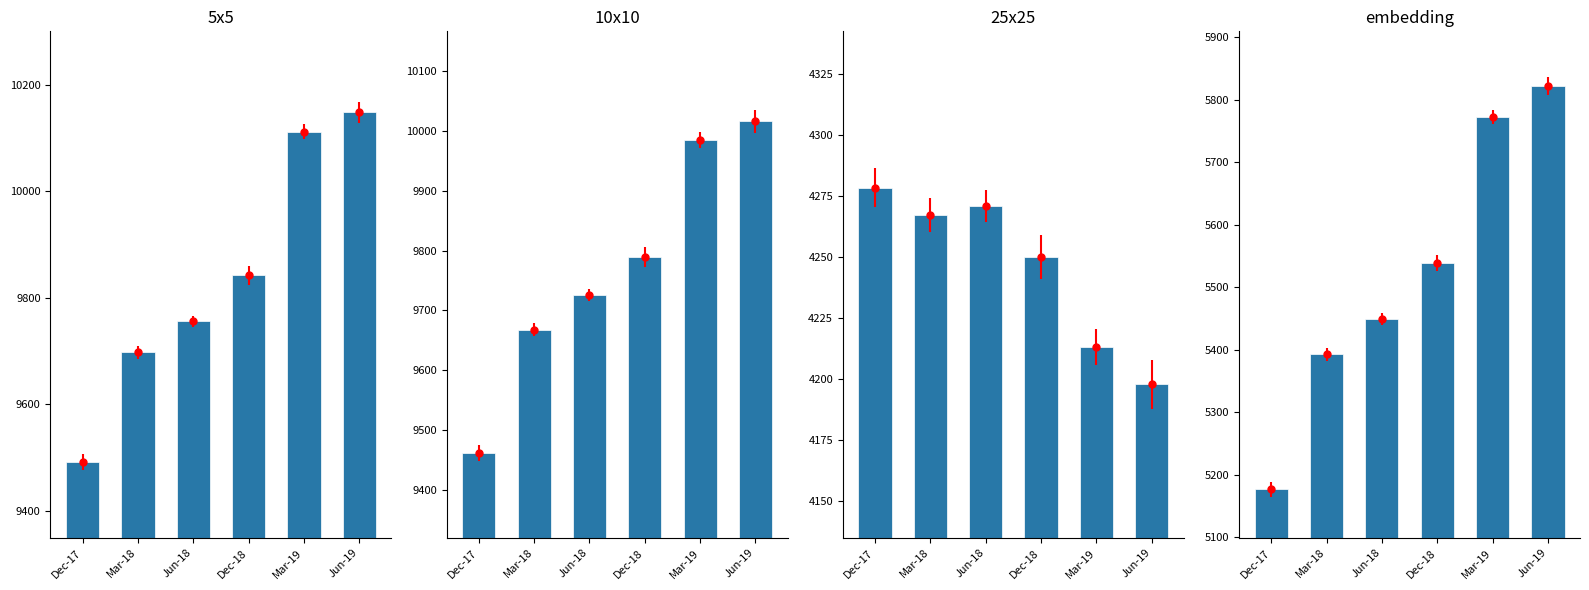

What is the highest value of the Additional paid in capital series?

4278.5